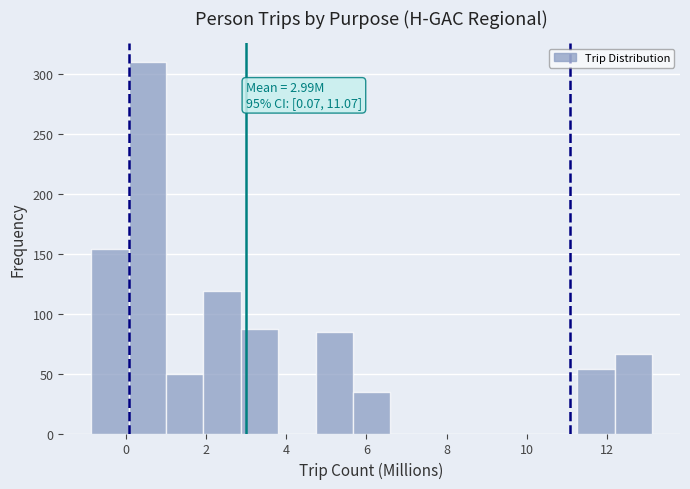

Over which range of the x-axis is the bar tallest?

0.0 to 1.0